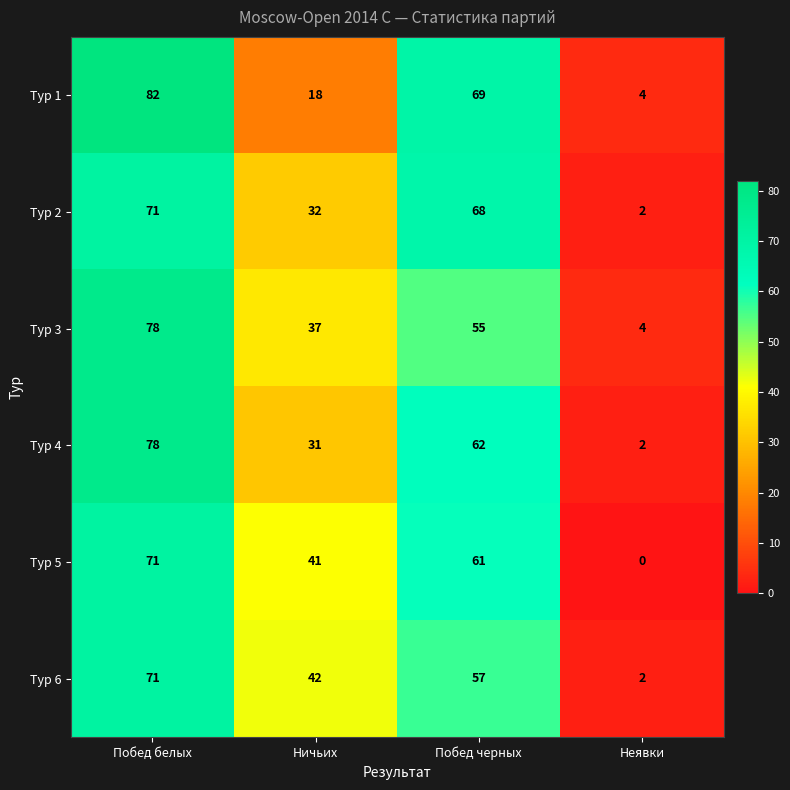

At which category does the chart reach its minimum across all series?

Неявки